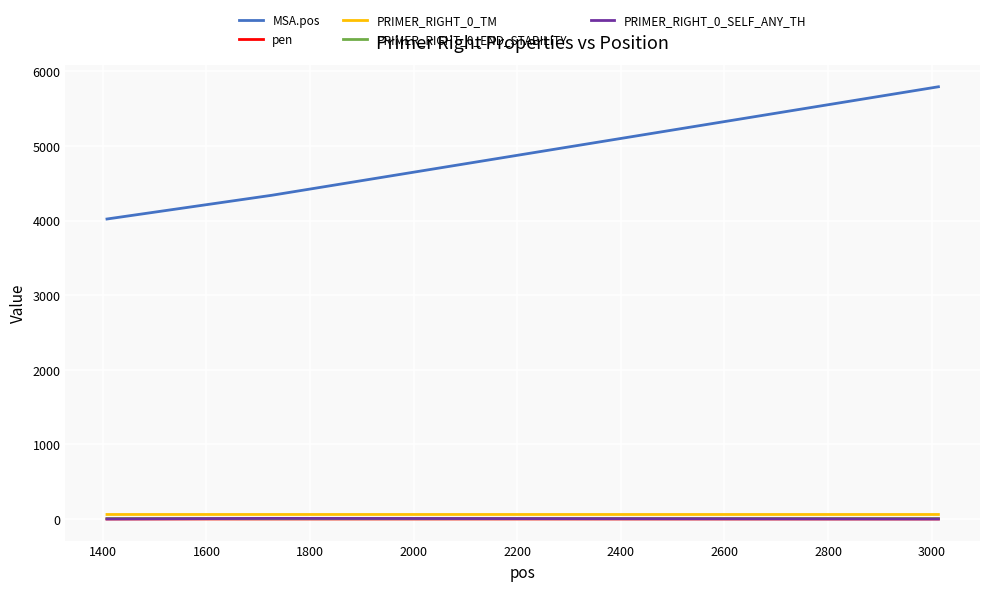

Which series has the largest range (max minus min)?

MSA.pos